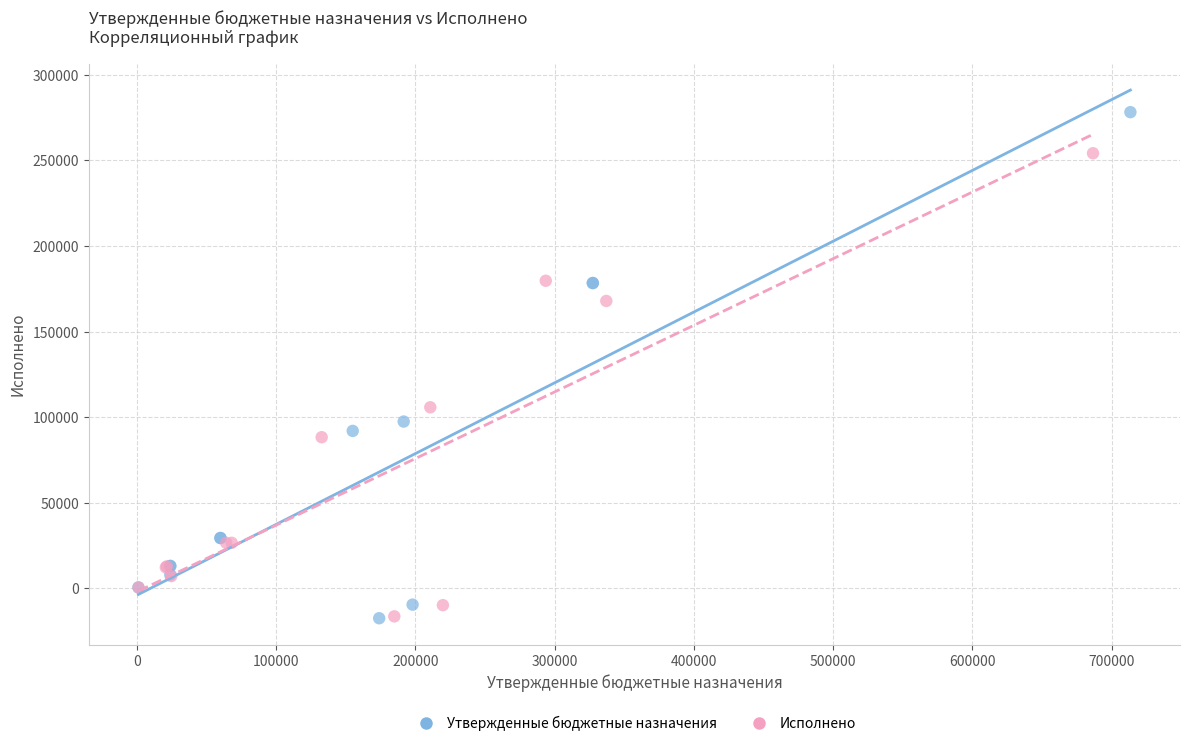

Which series contains the highest Y value?

Утвержденные бюджетные назначения